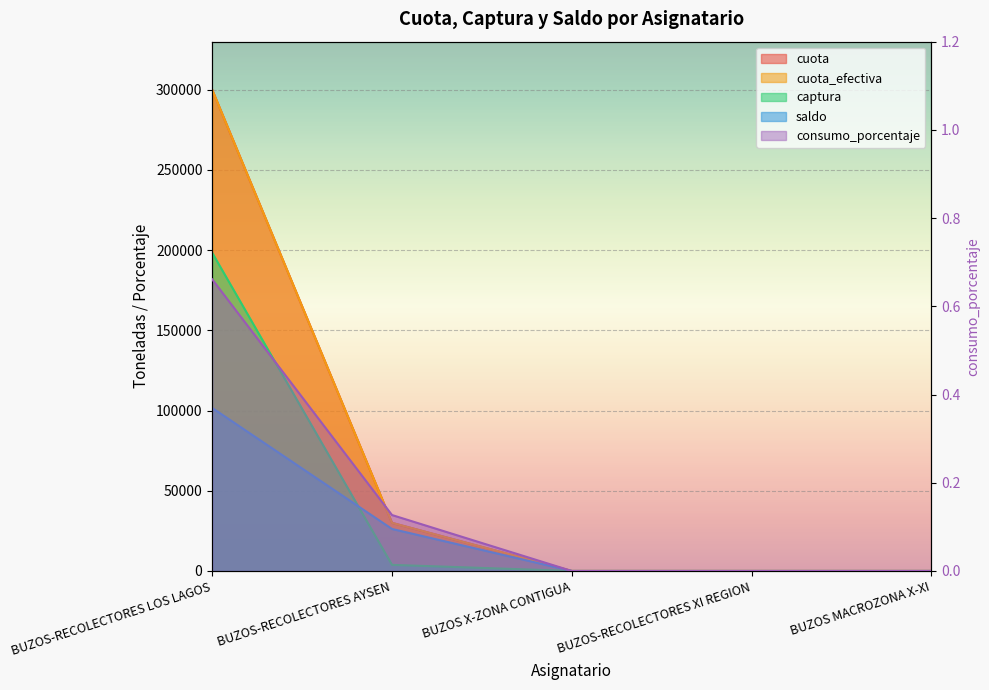

How many data points does each series have?

5